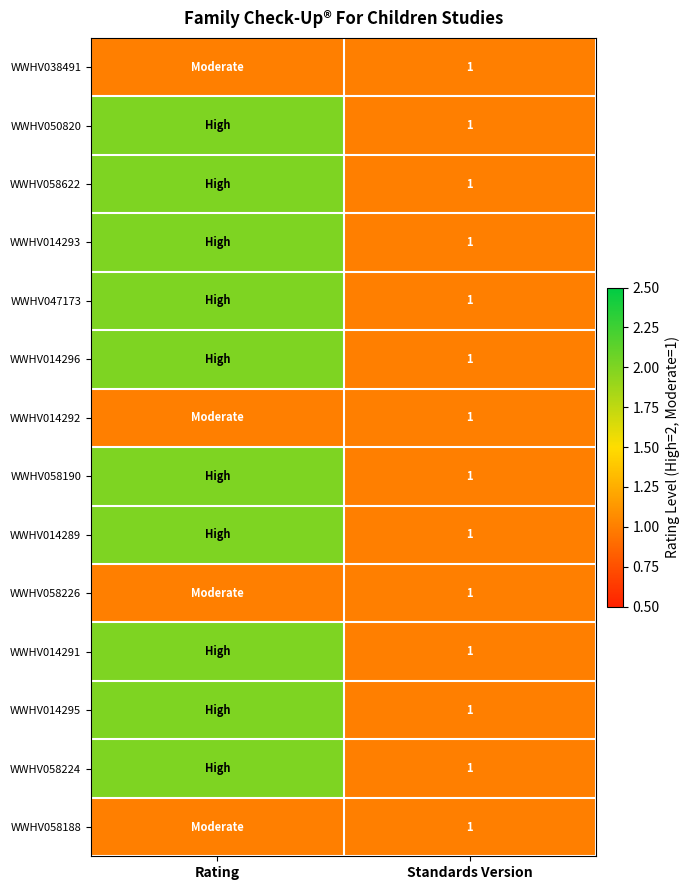

The value of WWHV058226 at Standards Version is 1. True or false?

True